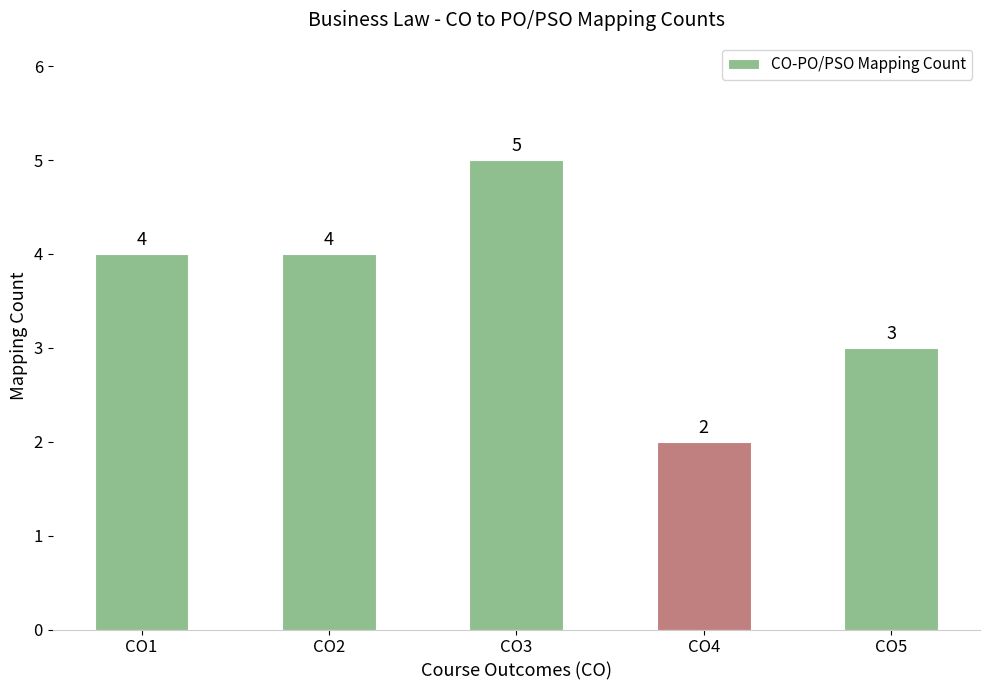

Is it true that the value at CO5 is 3?

True